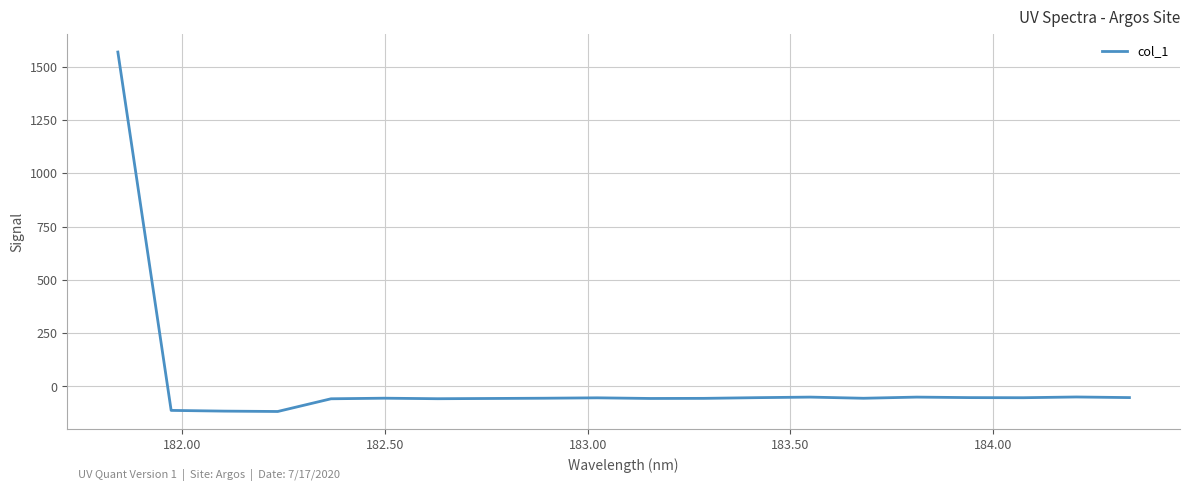

How many negative values are there?

19